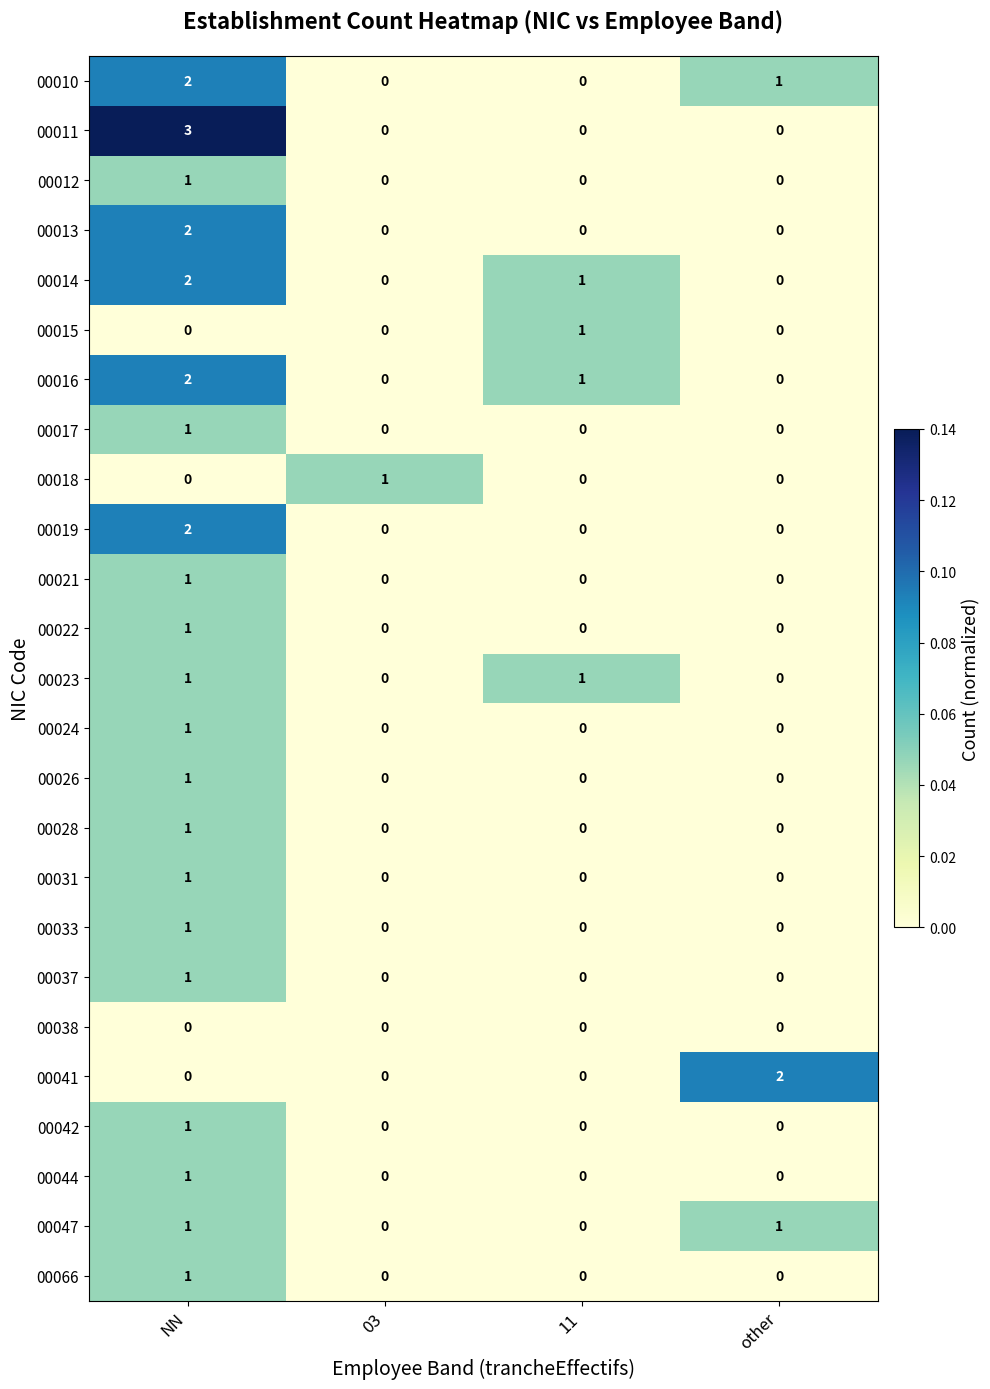

At how many categories does at least one series exceed 0?

4